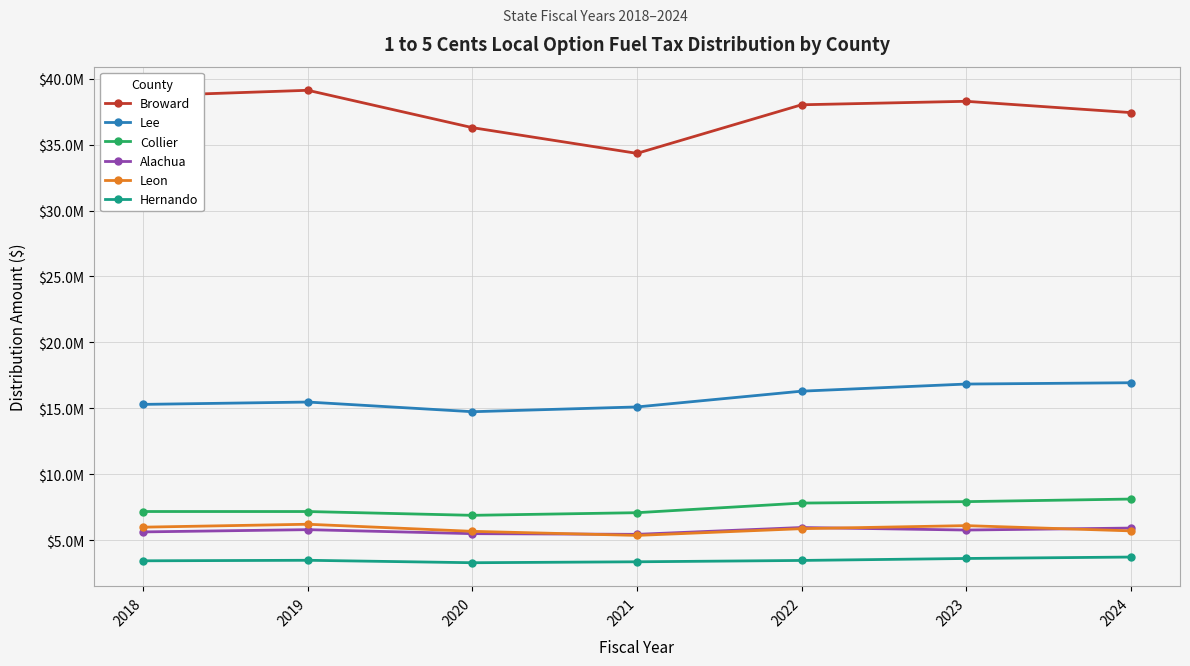

What is the difference between the maximum and minimum values in the Alachua series?

517546.8